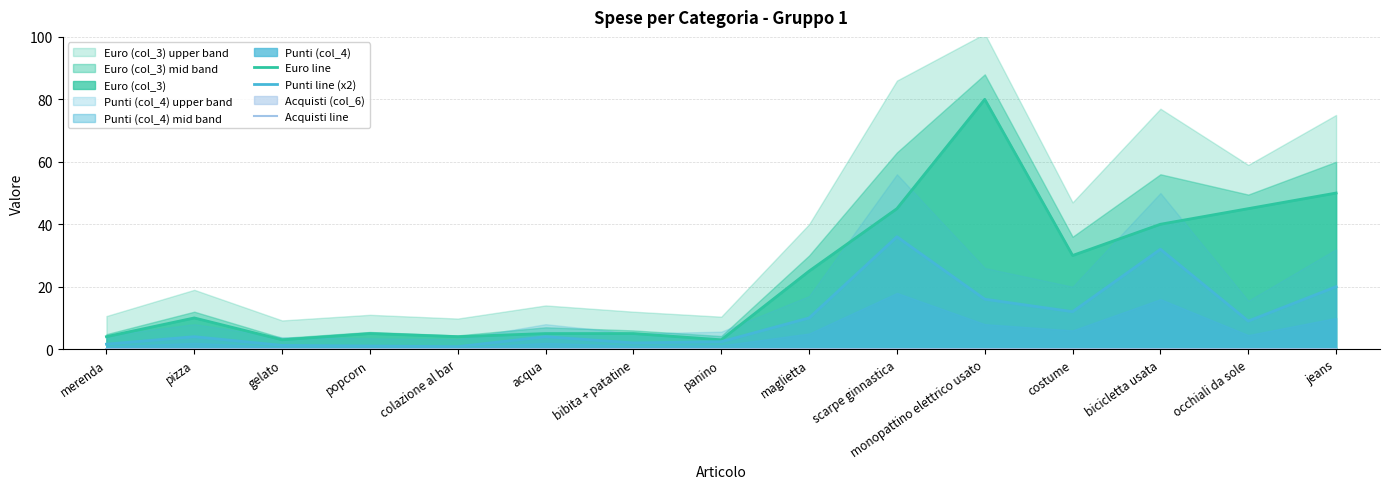

How many series are shown in this chart?

3